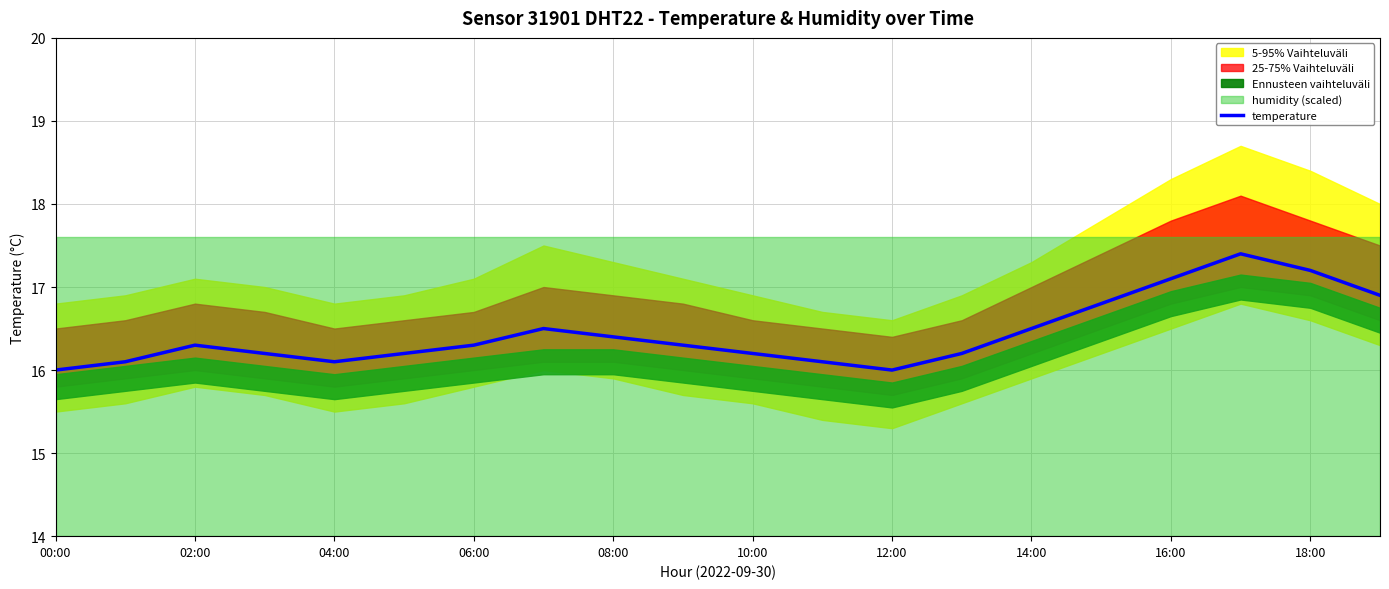

At which category does the chart reach its minimum across all series?

00:00